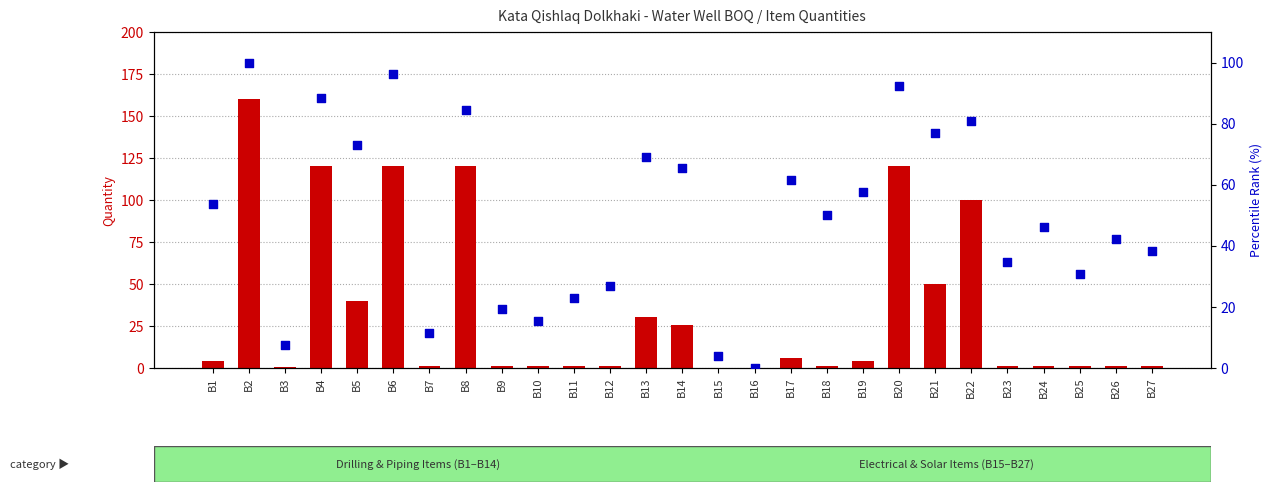

Which series has the widest spread of Y values?

count